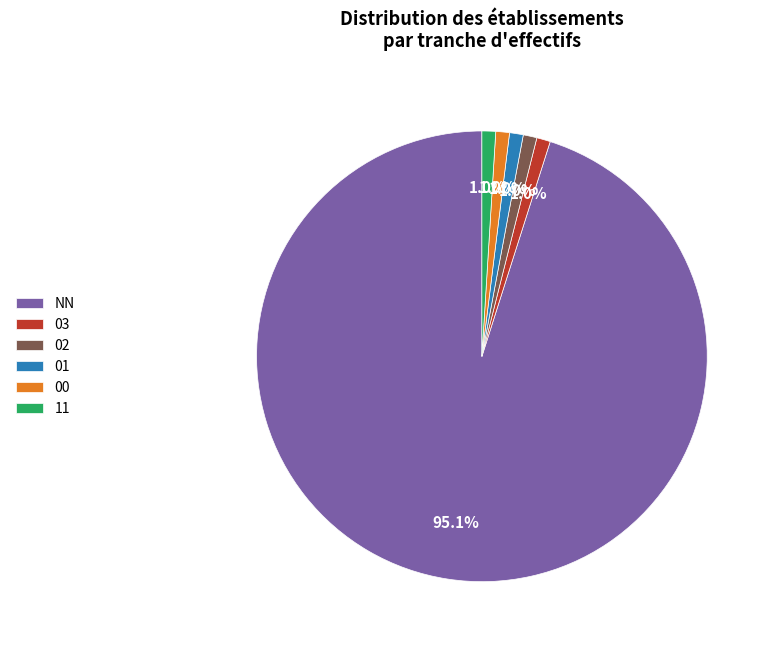

To the nearest percent, what is the average slice percentage?

17%